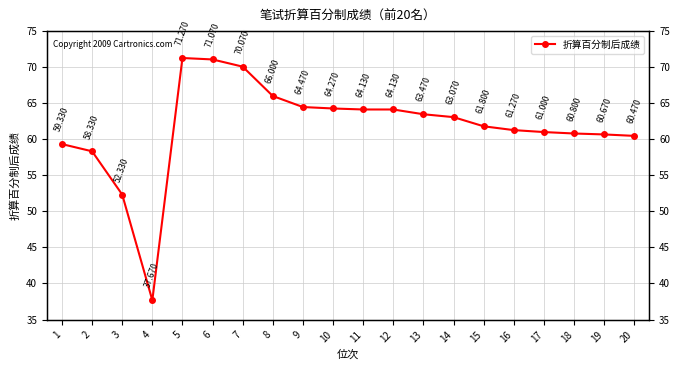

How many lines are shown in the chart?

1